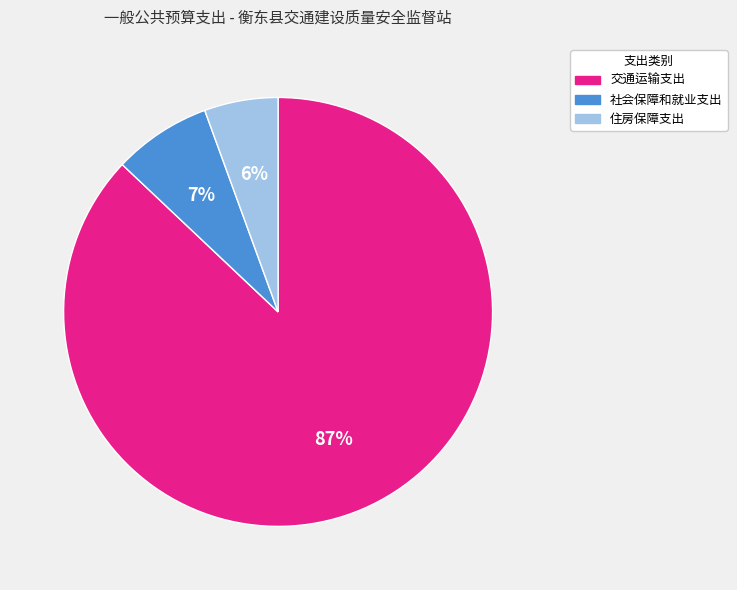

What percentage is the 社会保障和就业支出 slice, to the nearest percent?

7%